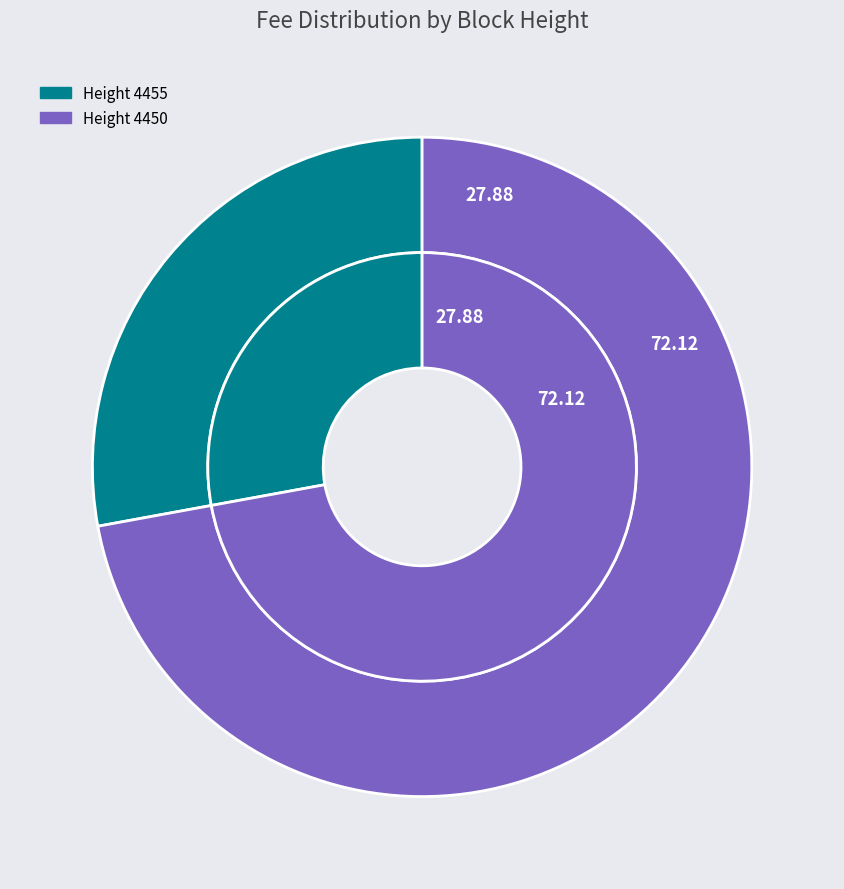

Which category accounts for the majority?

4450